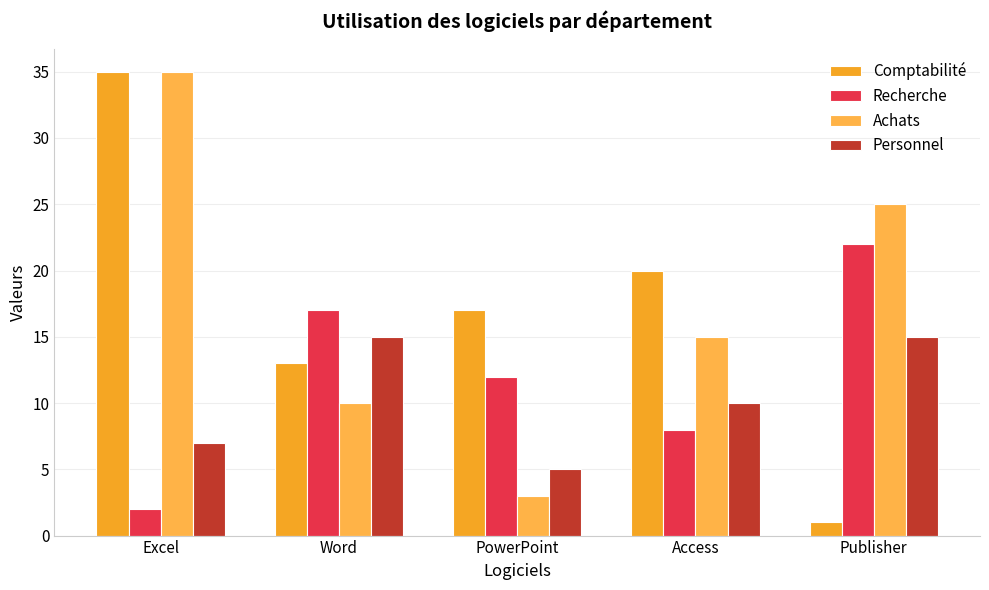

Does the chart contain stacked bars?

No